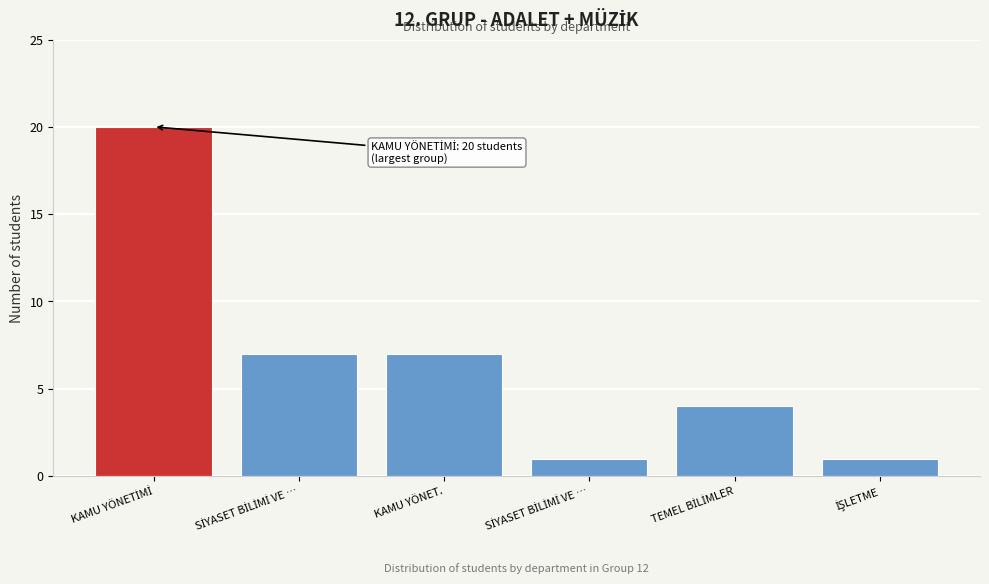

Does the chart contain any negative values?

No